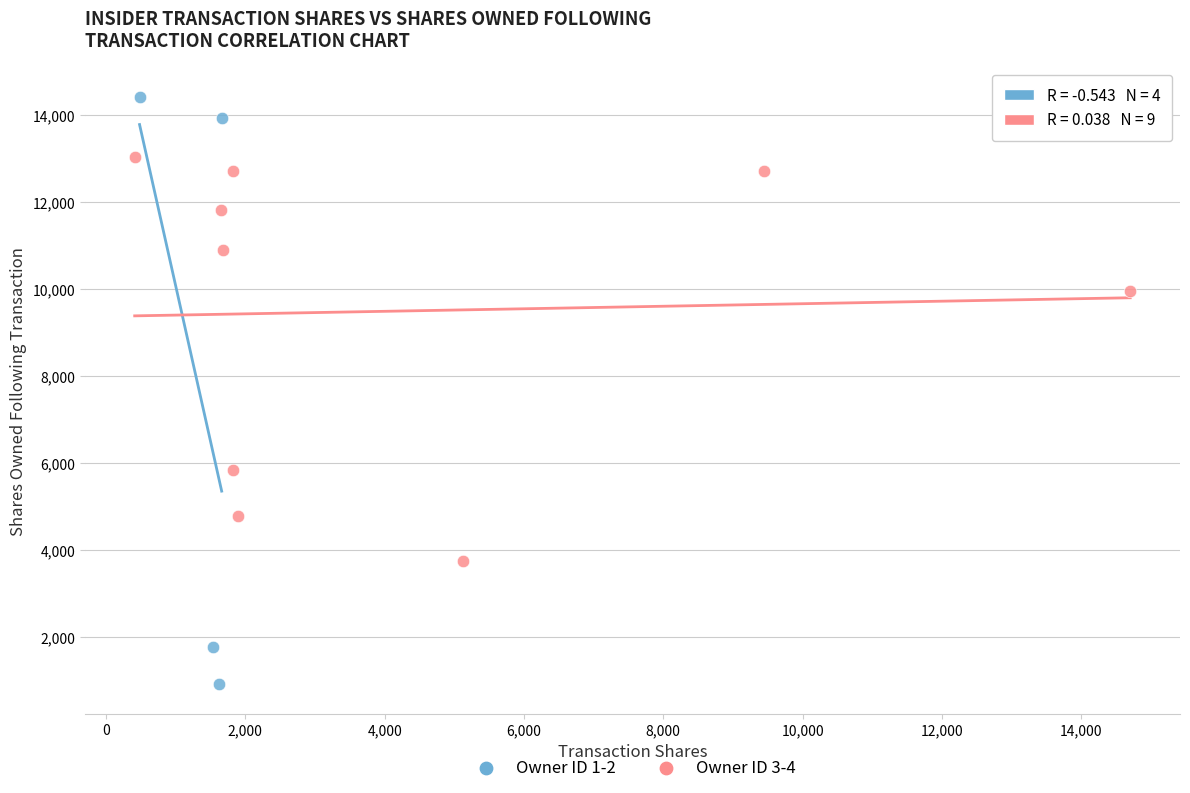

Which series reaches the maximum Y coordinate?

Owner ID 1-2